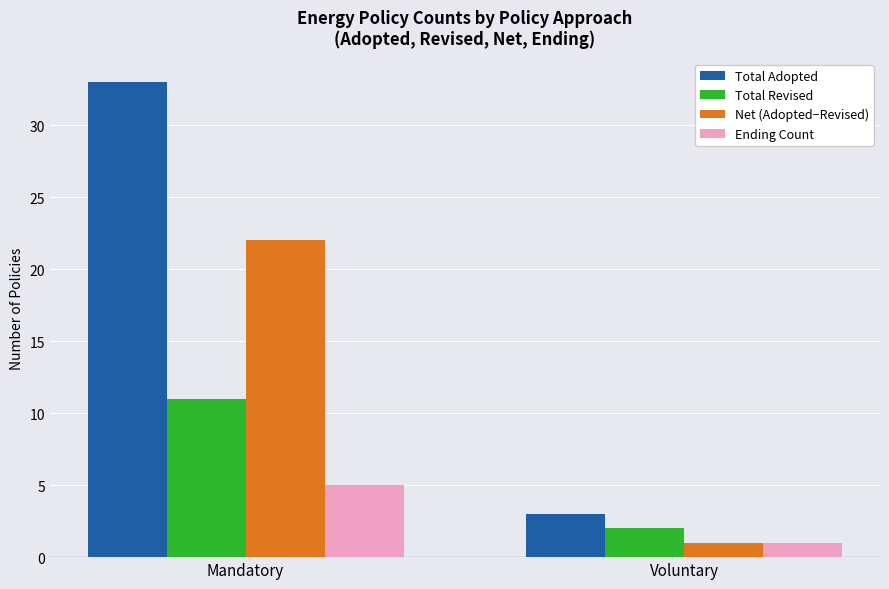

Reading left to right, what are all the values shown in this chart?

Total Adopted: Mandatory=33	Voluntary=3
Total Revised: Mandatory=11	Voluntary=2
Net (Adopted−Revised): Mandatory=22	Voluntary=1
Ending Count: Mandatory=5	Voluntary=1